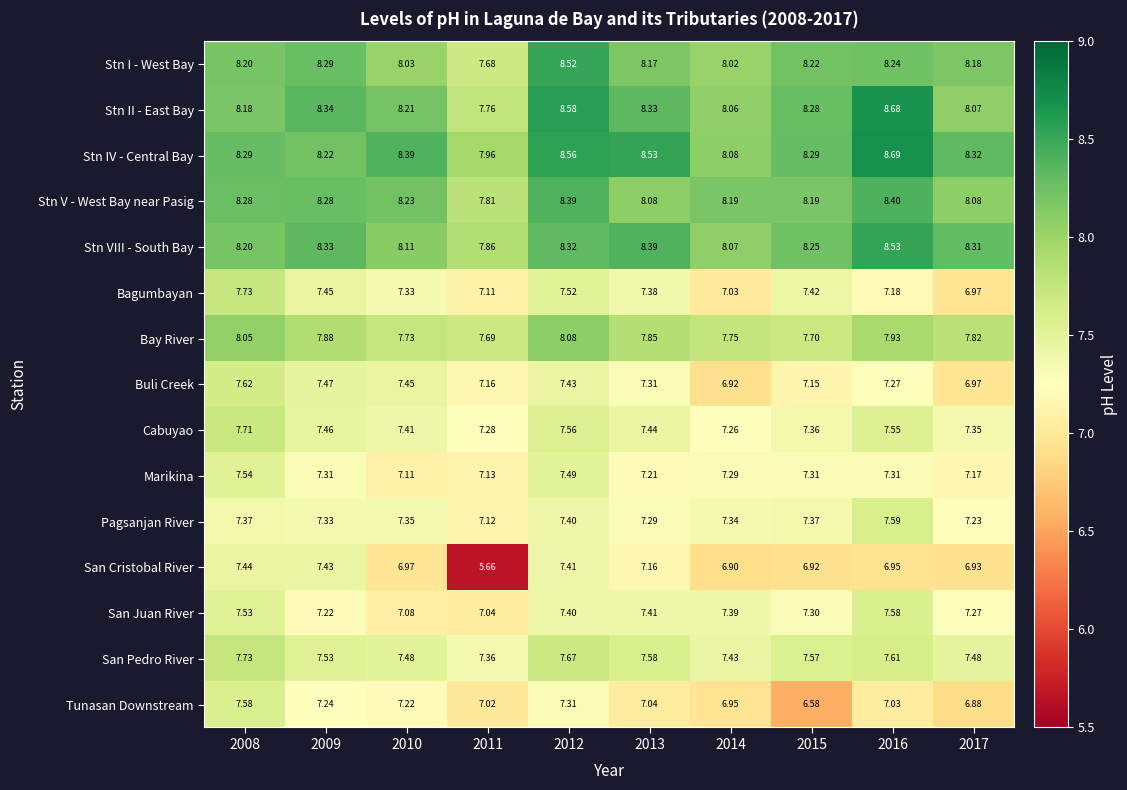

Which series changed the most between 2013 and 2014?

Stn IV - Central Bay